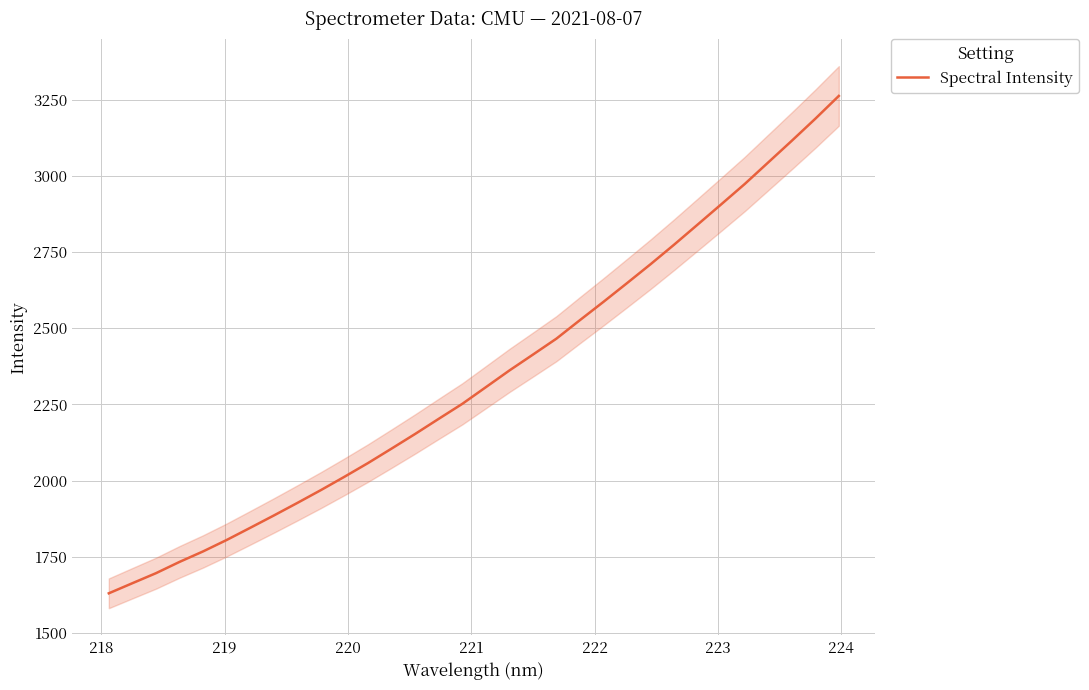

What is the minimum value shown in the chart?

1629.9